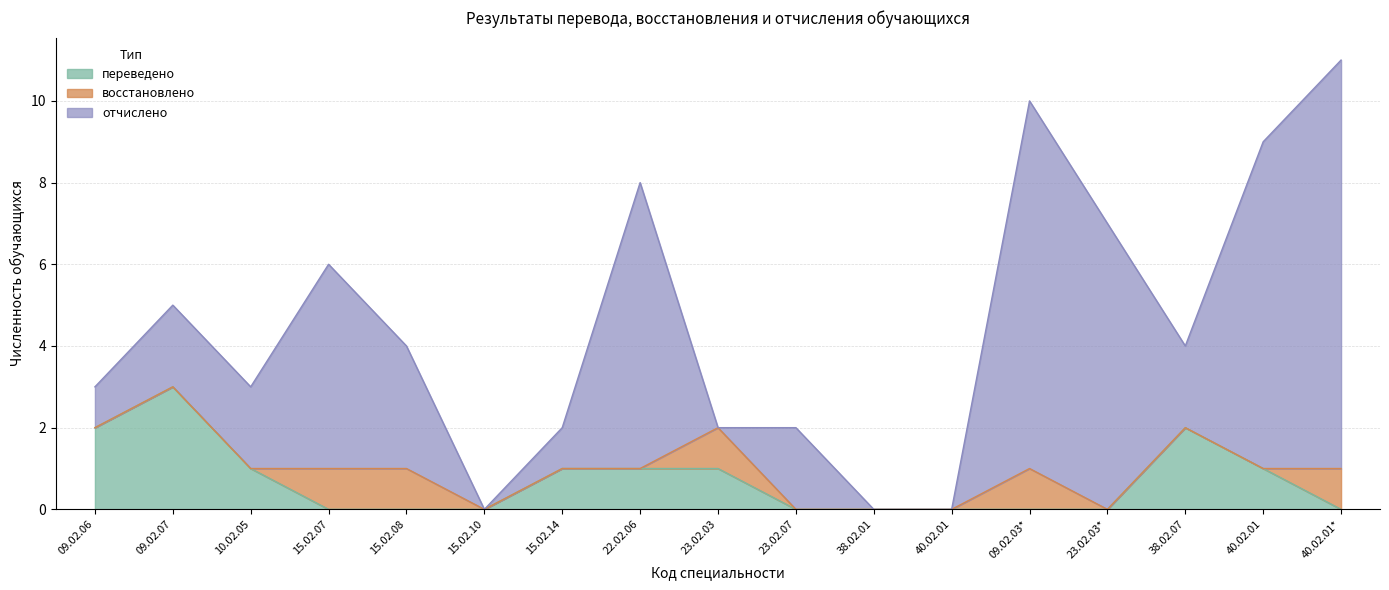

Count the number of categories in the chart.

17